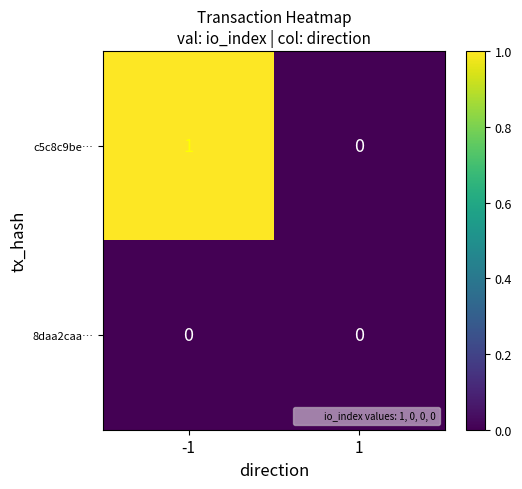

Which label corresponds to the largest value in the chart?

-1